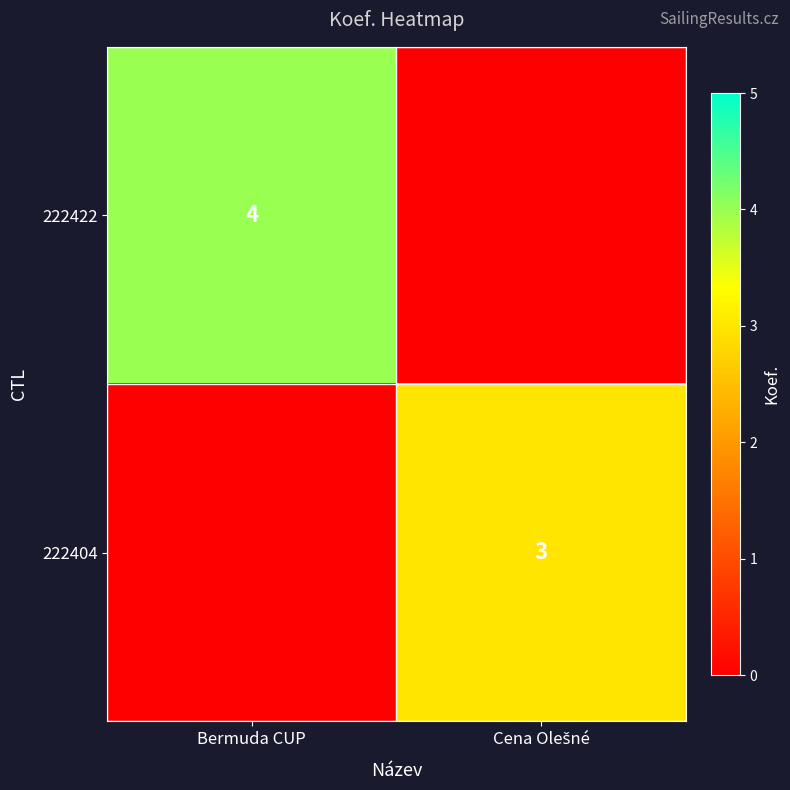

Is it true that 222422 equals 5 at Bermuda CUP?

False